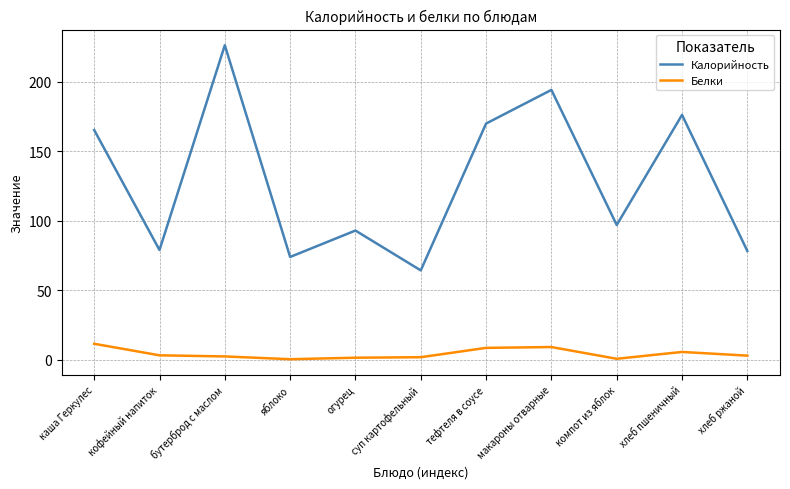

What is the difference between the maximum and minimum values in the Калорийность series?

162.1